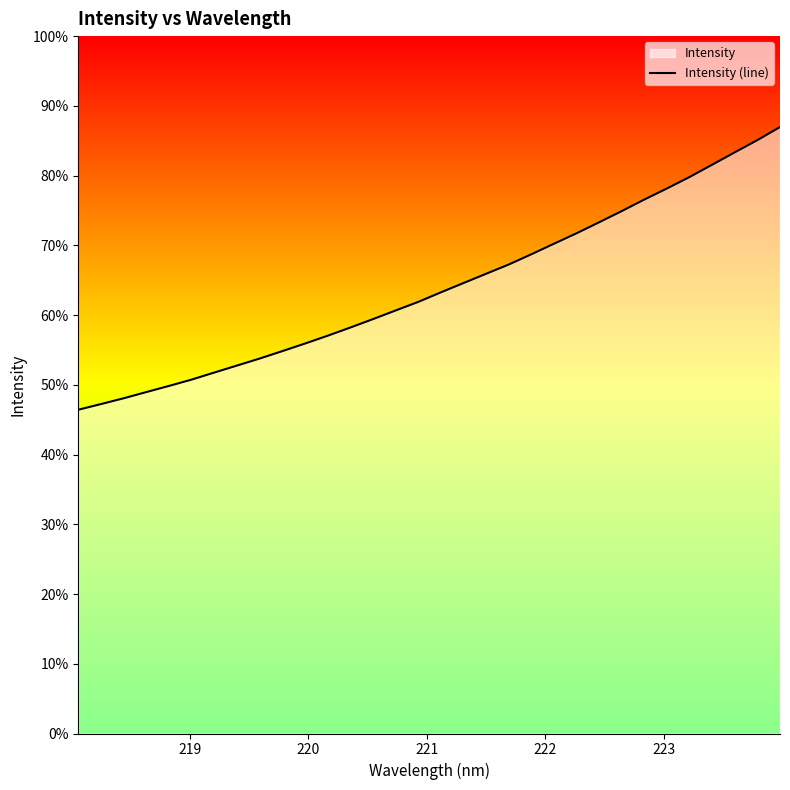

How many data points are above 1610?

16